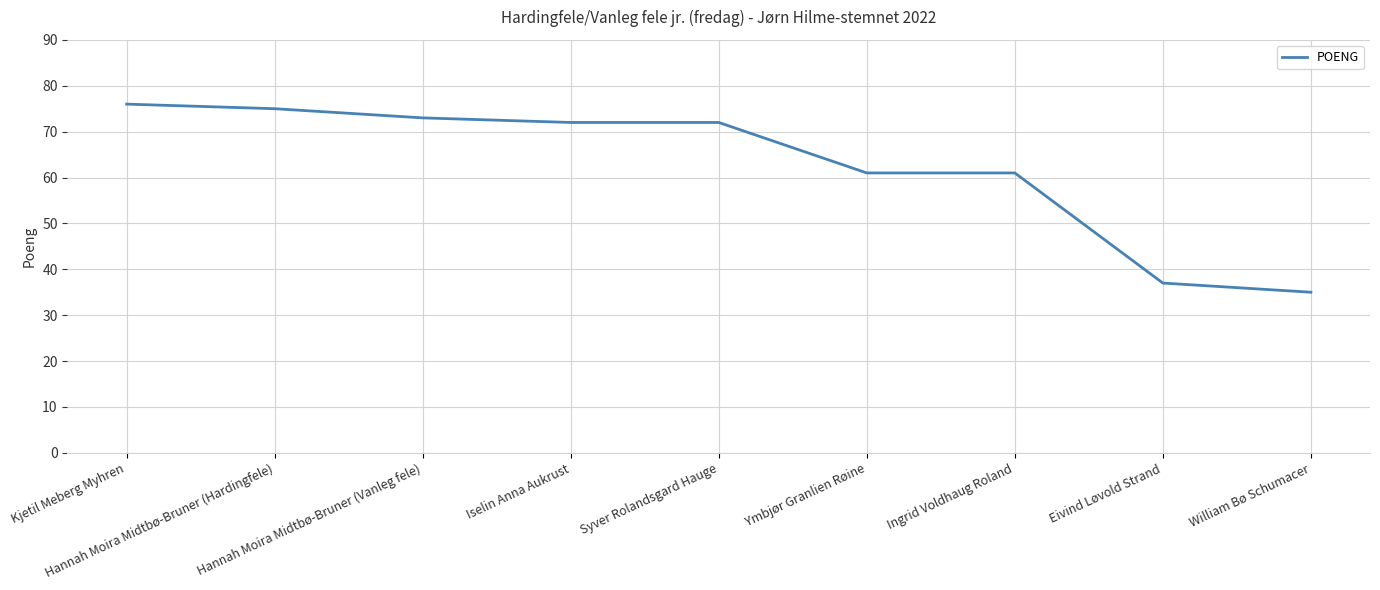

Which has a higher value, William Bø Schumacer or Ingrid Voldhaug Roland?

Ingrid Voldhaug Roland